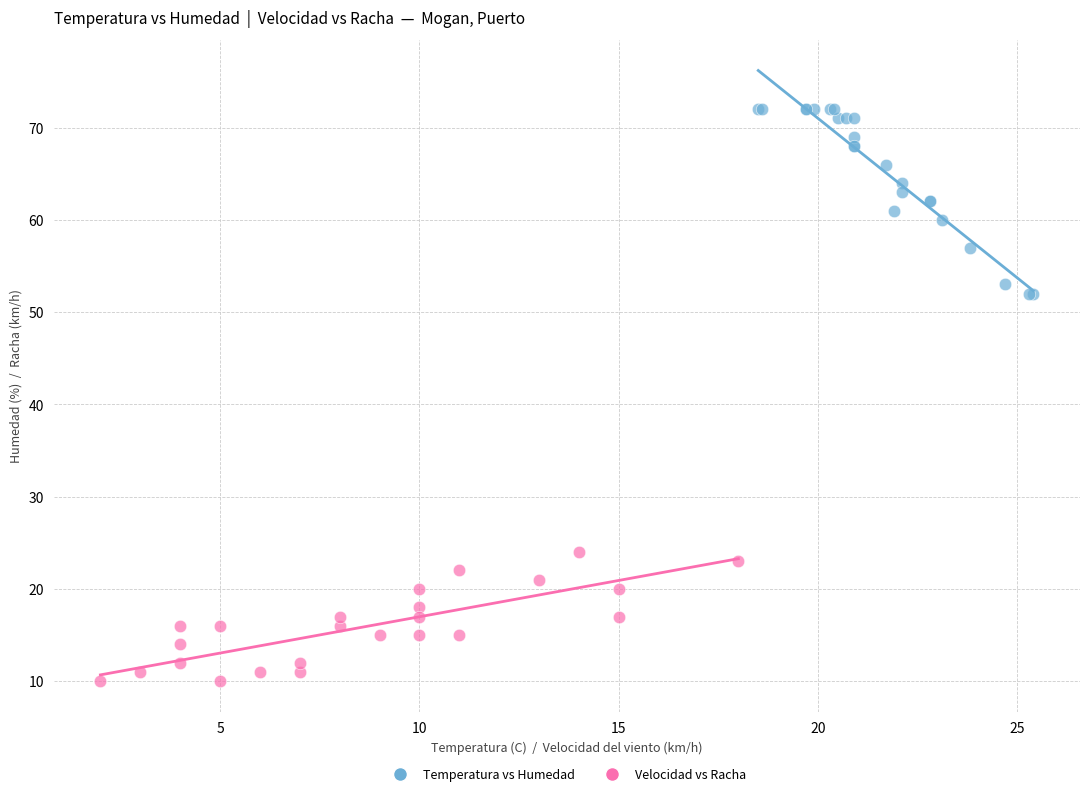

Which series contains the highest Y value?

Temperatura vs Humedad